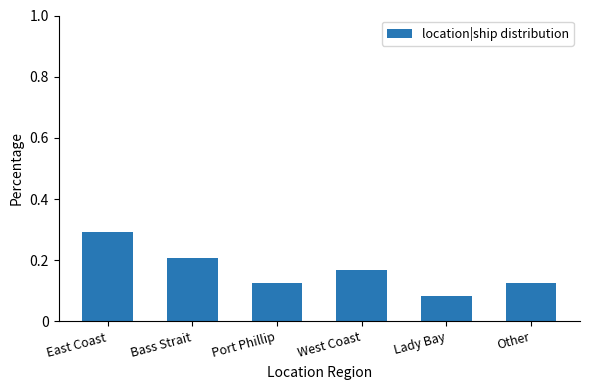

How many bars are there in total?

6